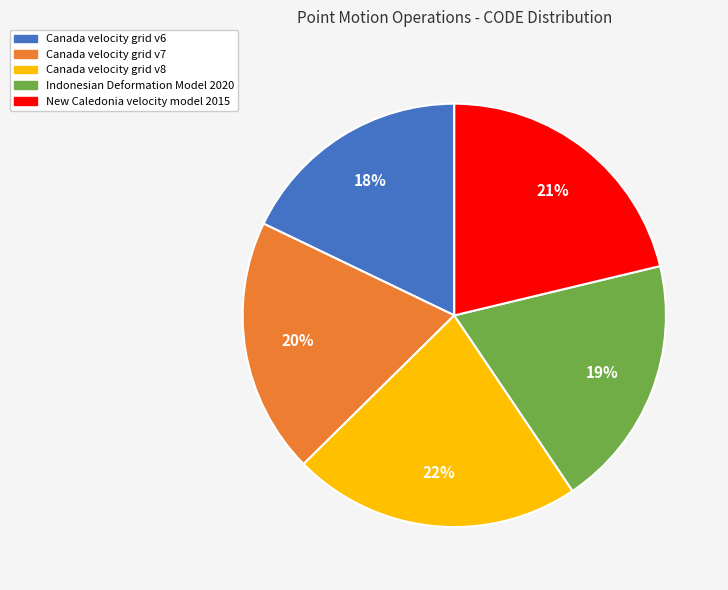

Which slice is the smallest?

Canada velocity grid v6